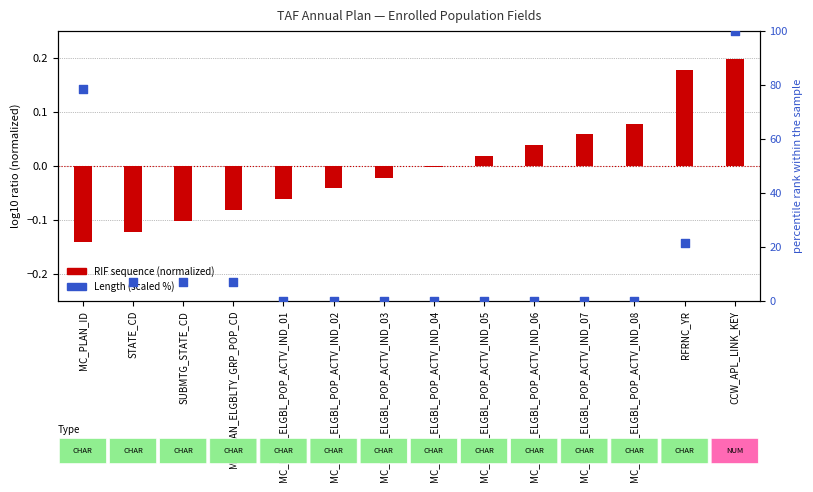

What are all the series names shown in the legend?

RIF sequence (normalized), Length (scaled %)